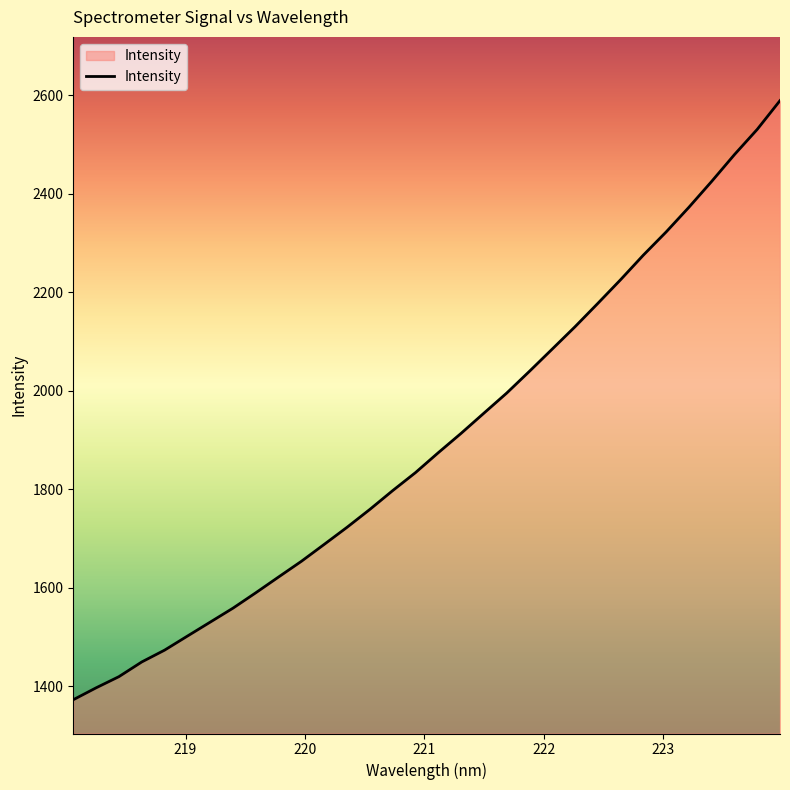

What is the difference between the maximum and minimum values?

1217.0